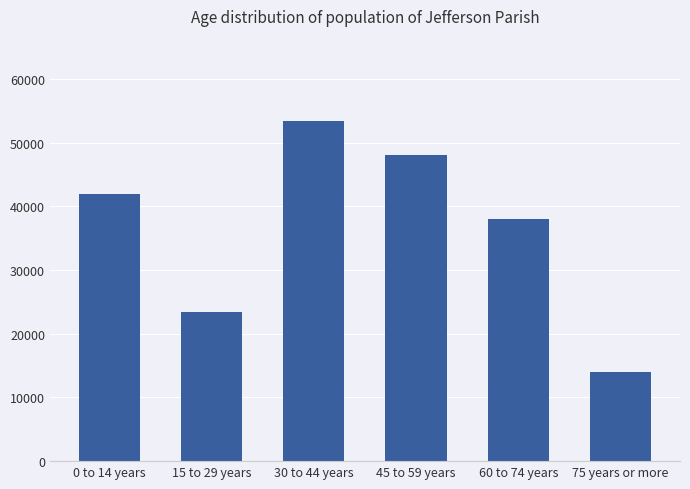

List the labels in order of value, largest first.

30 to 44 years, 45 to 59 years, 0 to 14 years, 60 to 74 years, 15 to 29 years, 75 years or more